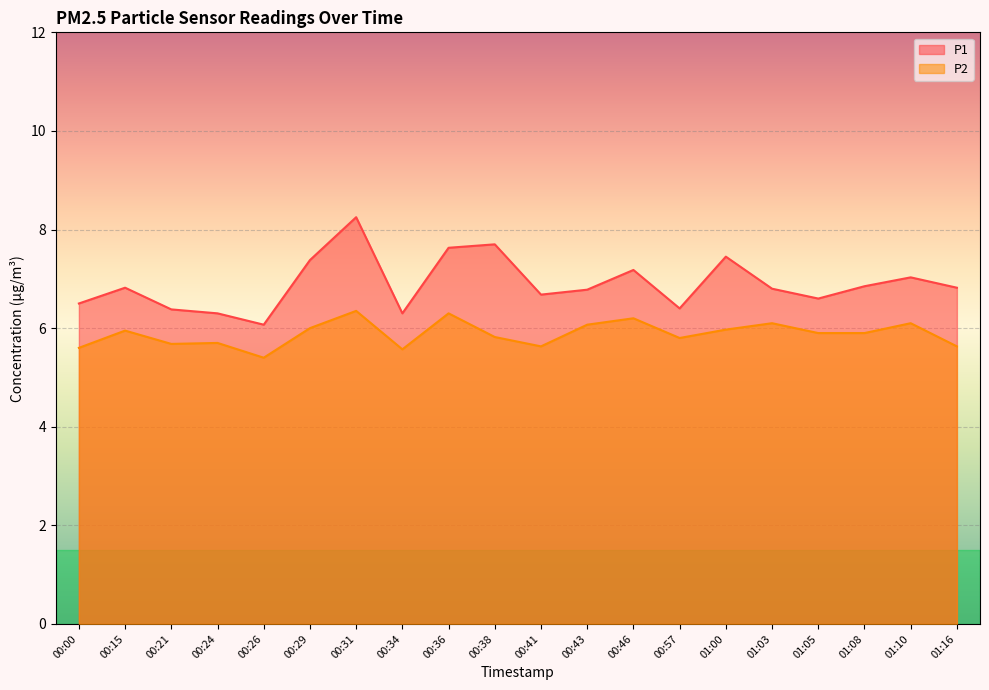

Reading left to right, extract all data points from this chart.

P1: 00:00=6.5	00:15=6.8	00:21=6.4	00:24=6.3	00:26=6.1	00:29=7.4	00:31=8.2	00:34=6.3	00:36=7.6	00:38=7.7	00:41=6.7	00:43=6.8	00:46=7.2	00:57=6.4	01:00=7.5	01:03=6.8	01:05=6.6	01:08=6.8	01:10=7.0	01:16=6.8
P2: 00:00=5.6	00:15=6.0	00:21=5.7	00:24=5.7	00:26=5.4	00:29=6.0	00:31=6.3	00:34=5.6	00:36=6.3	00:38=5.8	00:41=5.6	00:43=6.1	00:46=6.2	00:57=5.8	01:00=6.0	01:03=6.1	01:05=5.9	01:08=5.9	01:10=6.1	01:16=5.6